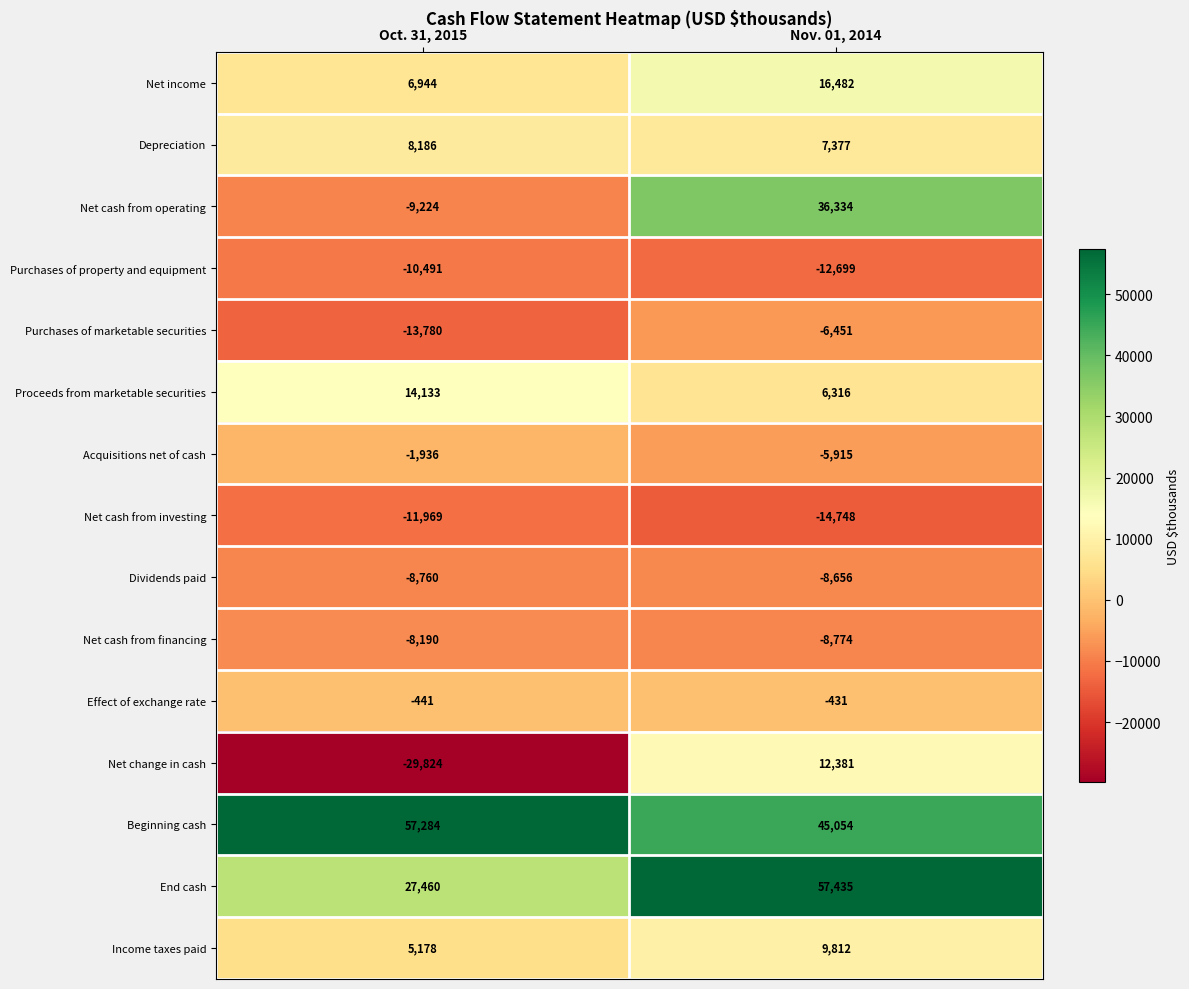

Which series has the widest spread of values?

Net cash from operating